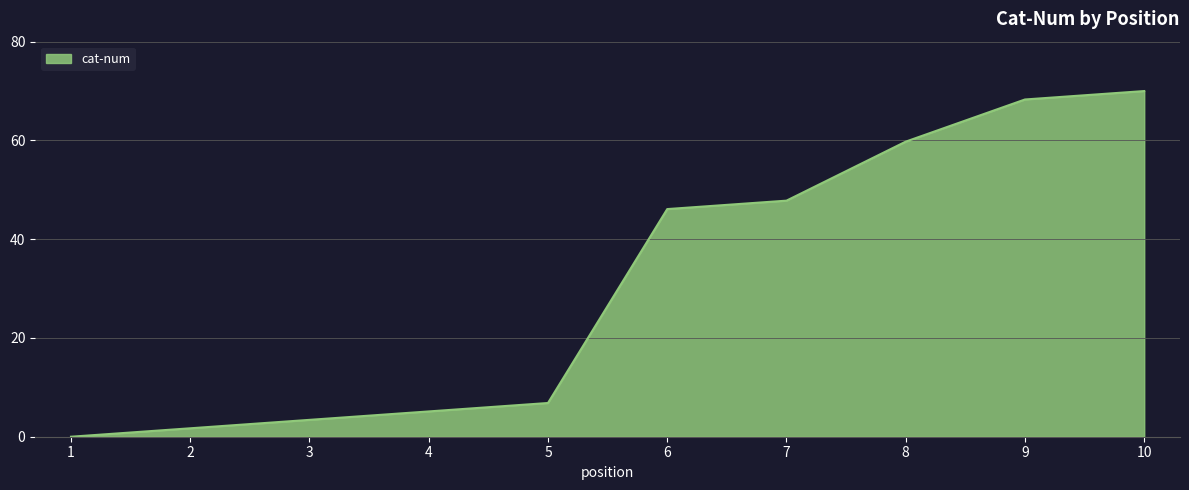

The value at 10 is 118.0. True or false?

False